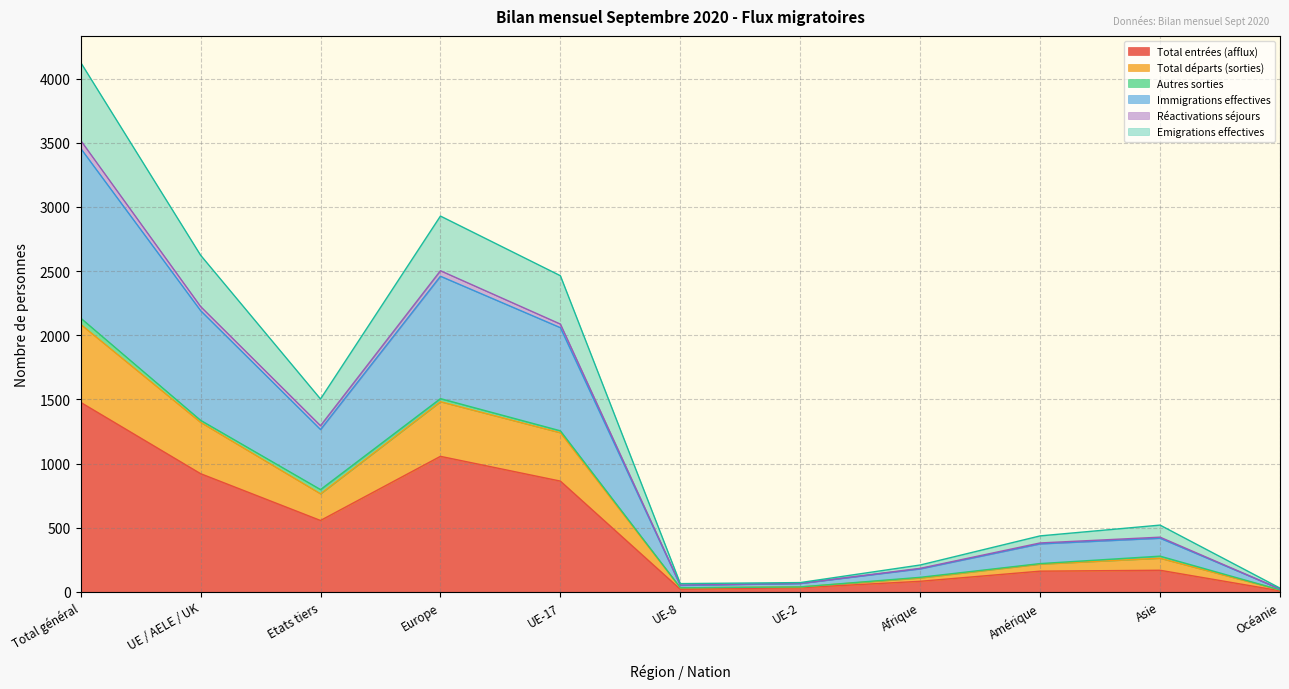

Does the chart display data point markers on the line(s)?

No